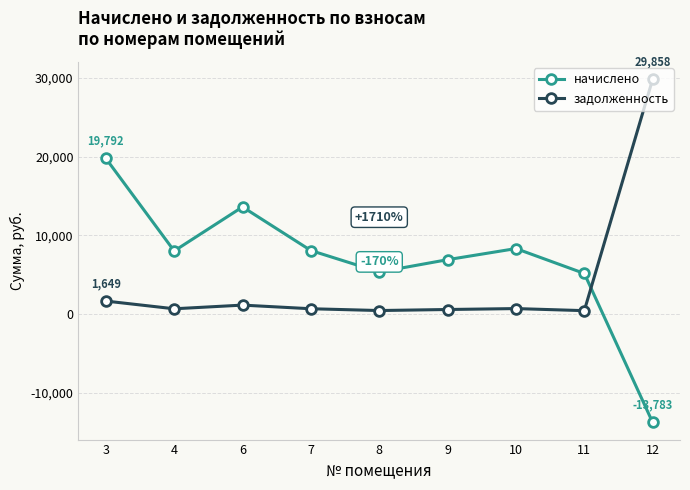

At which category does задолженность reach its first local valley?

4